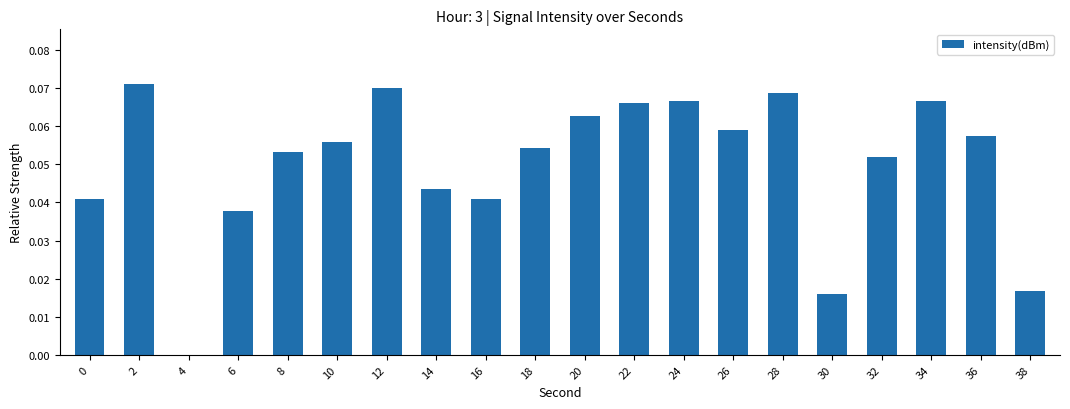

The chart shows a value of 0.0 at 8. True or false?

False